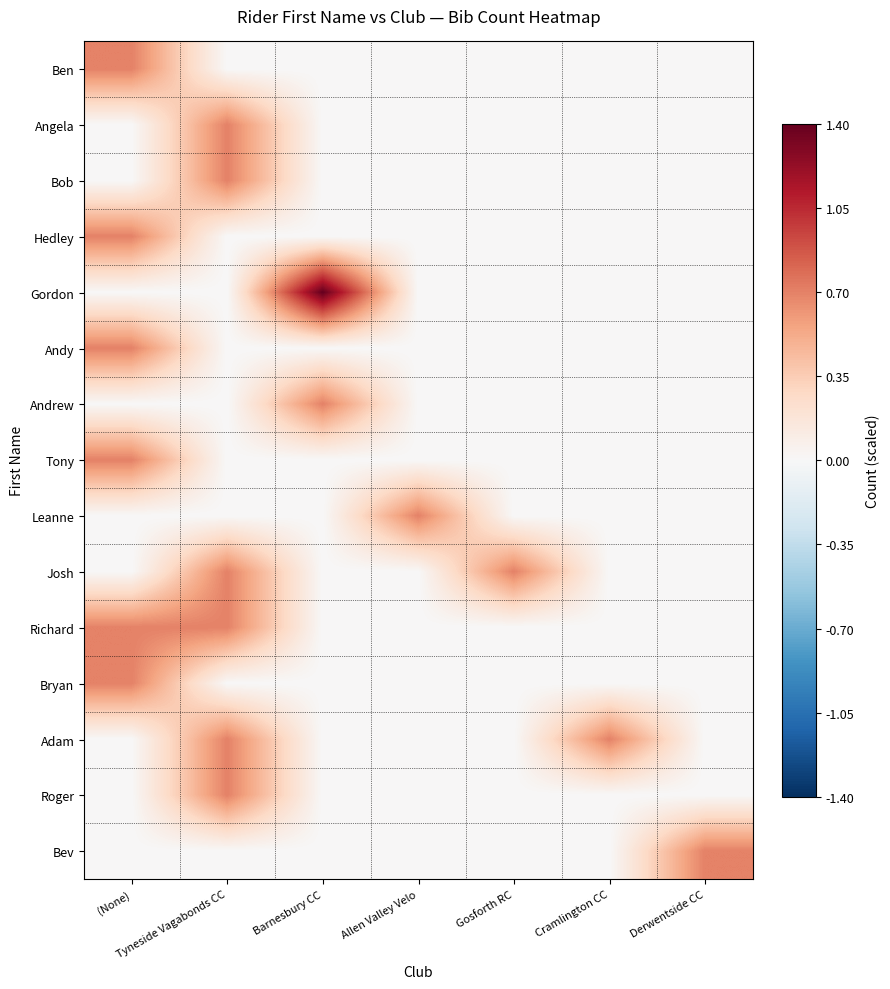

Which label corresponds to the smallest value in the chart?

Tyneside Vagabonds CC